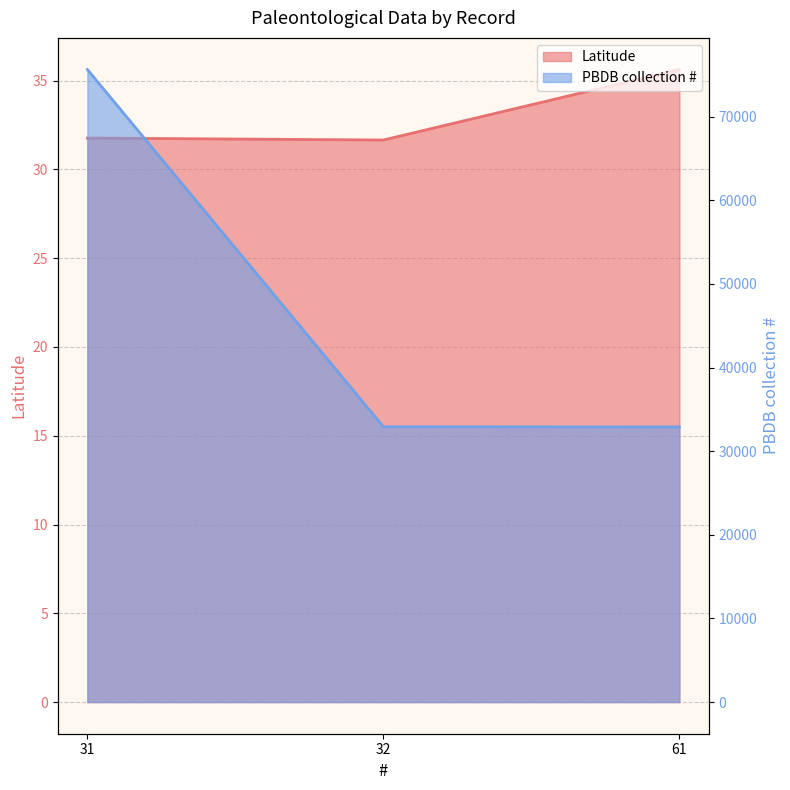

What is the total value across all series at 32?

32956.7